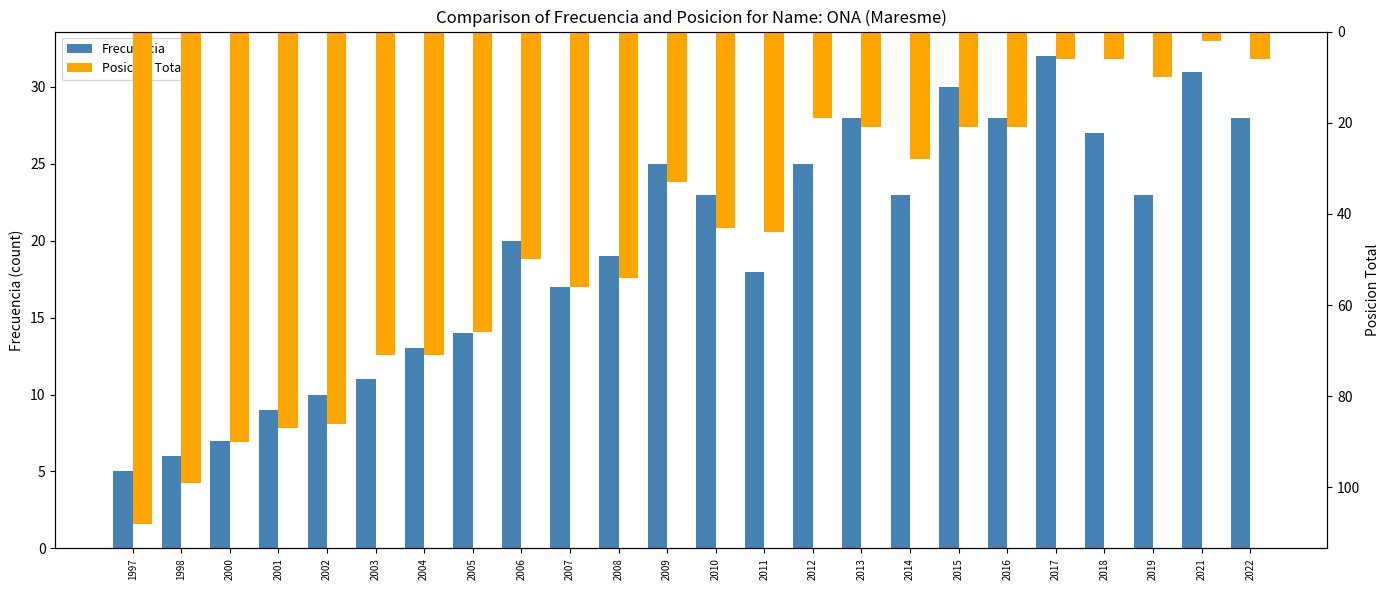

At which category is the sum across all series the highest?

1997